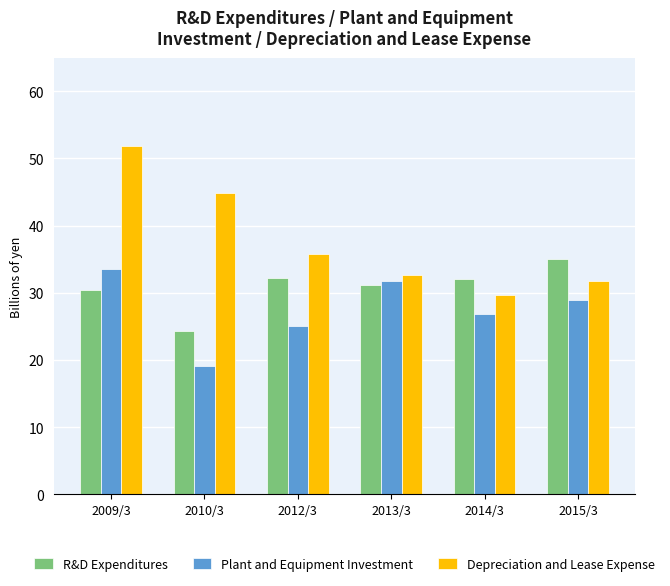

What is the spread (max minus min) of values at 2010/3?

25.8